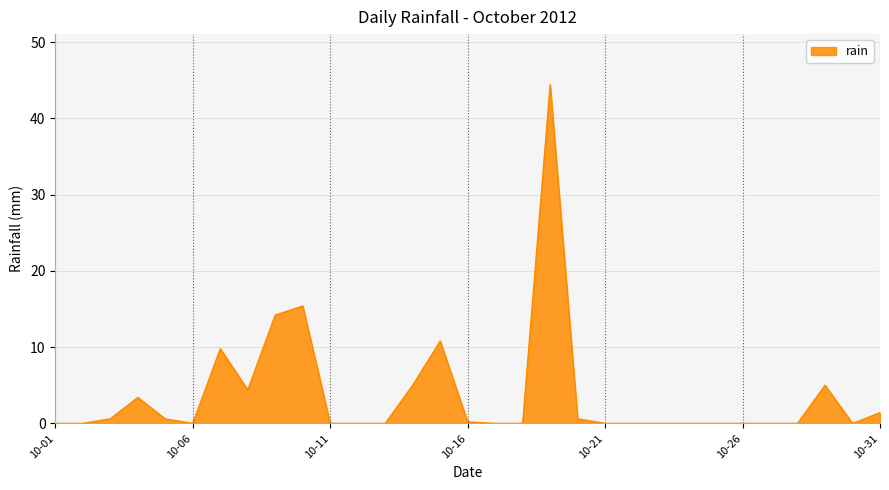

What is the difference between the second highest and minimum values?

15.4